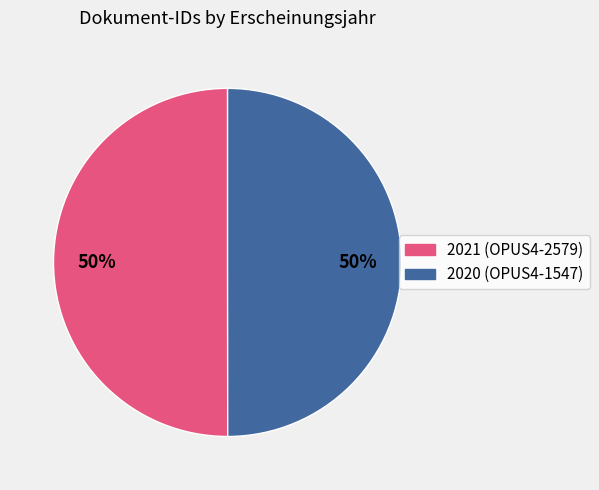

To the nearest percent, what is the average slice percentage?

50%